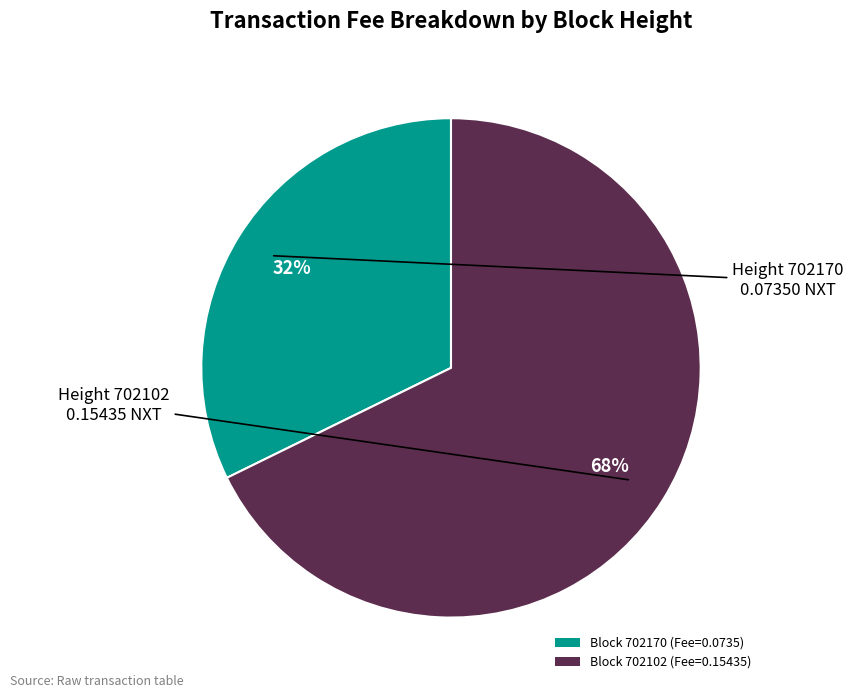

How many slices are in this pie chart?

2